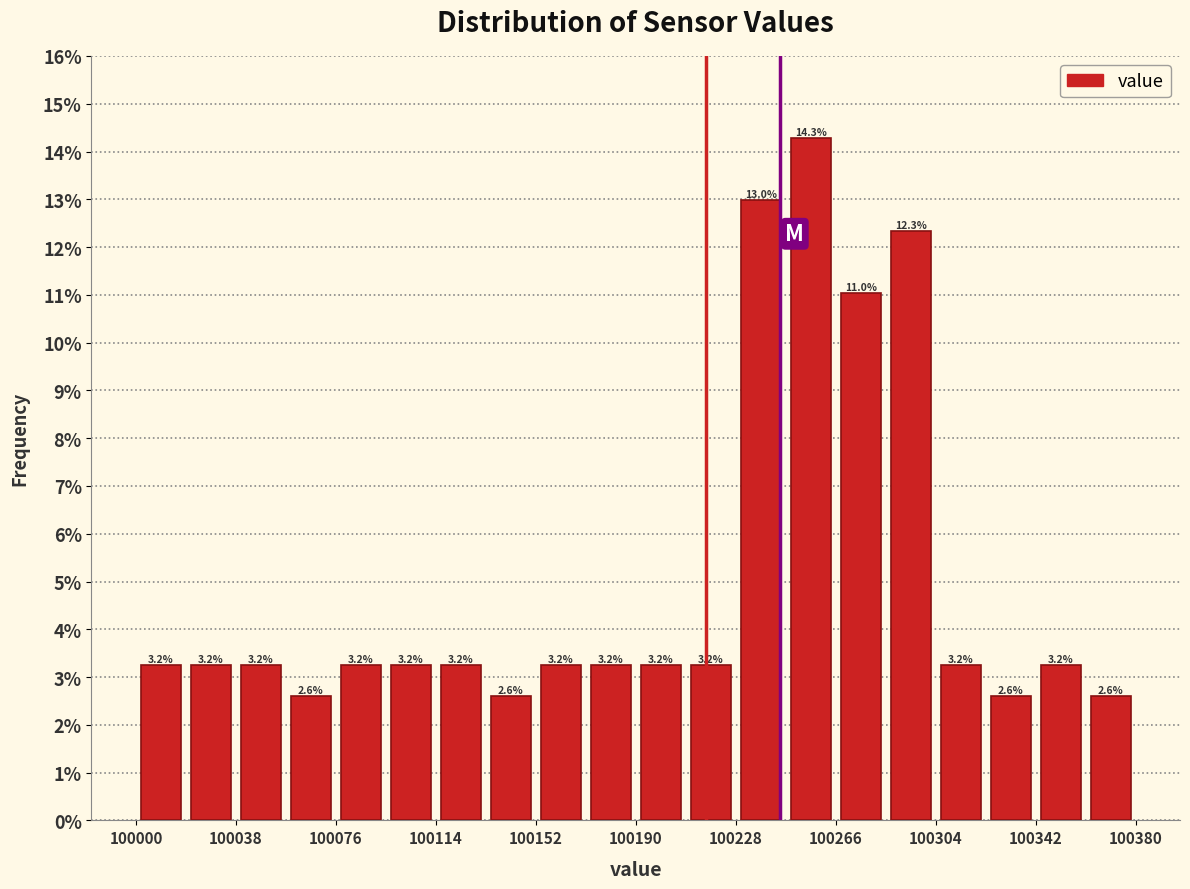

Read against the x-axis, roughly where is the centre of the tallest bar?

100255